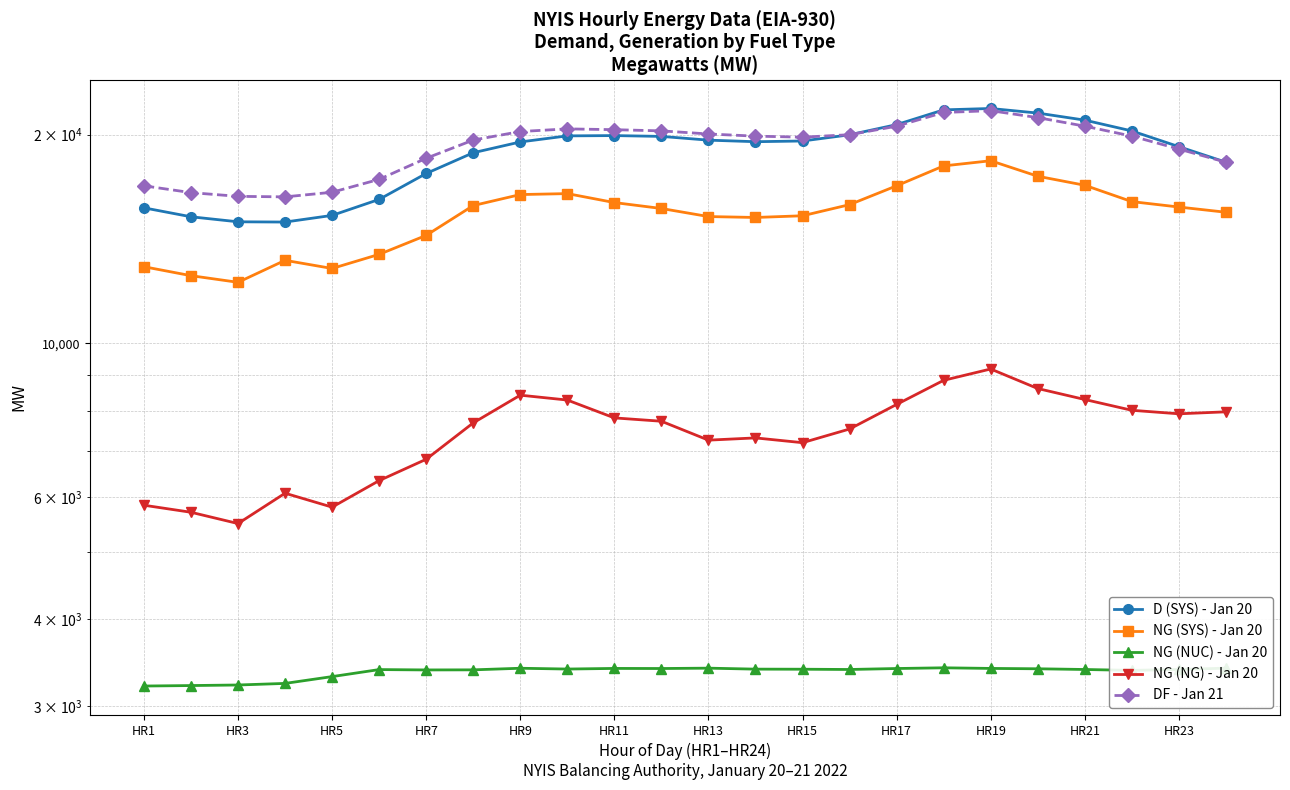

What is the value of the DF - Jan 21 point at the 12th from the left?

20256